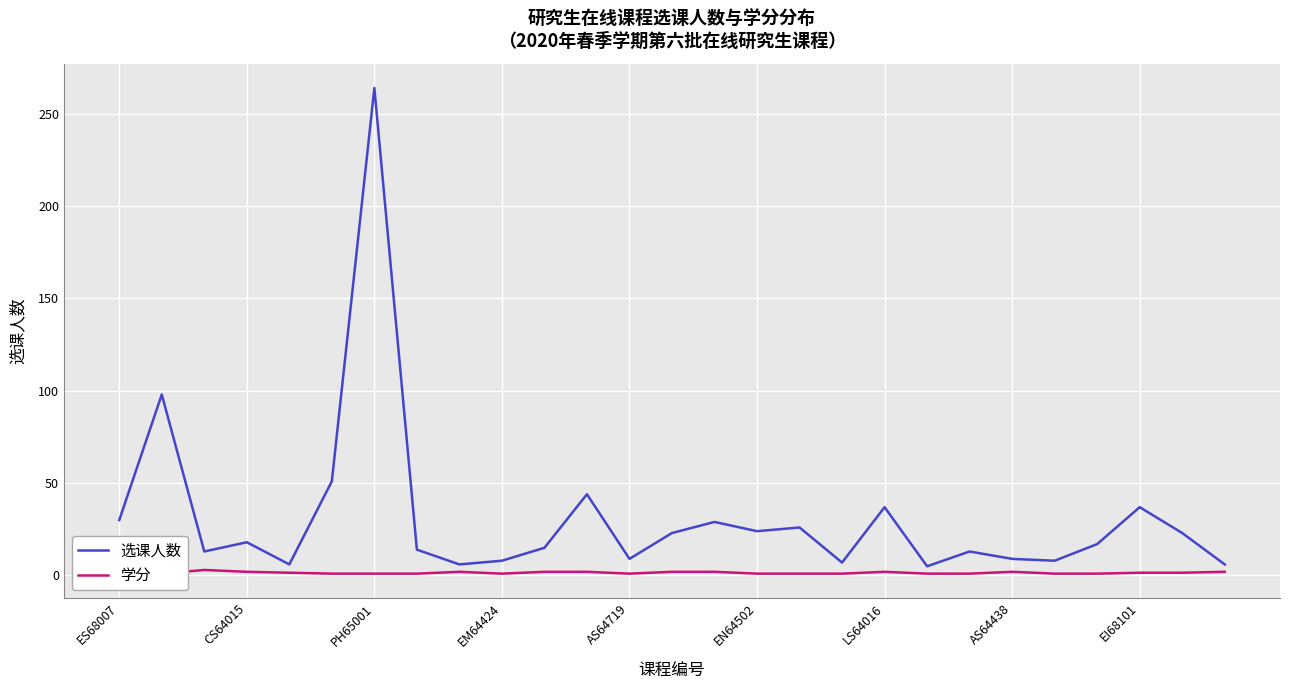

What is the average value of the 选课人数 series?

31